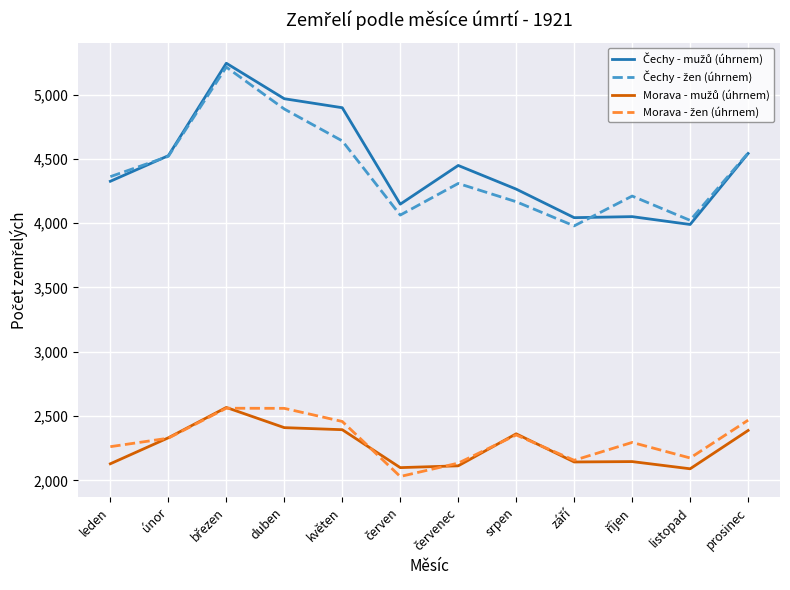

What is the spread (max minus min) of values at duben?

2558